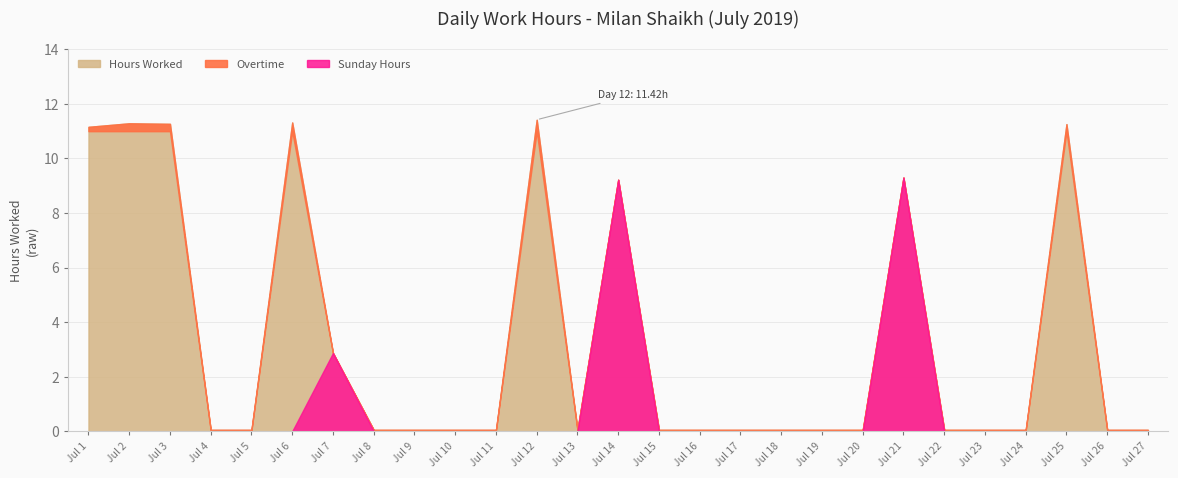

True or false: Hours Worked and Low Hours intersect in this chart.

False